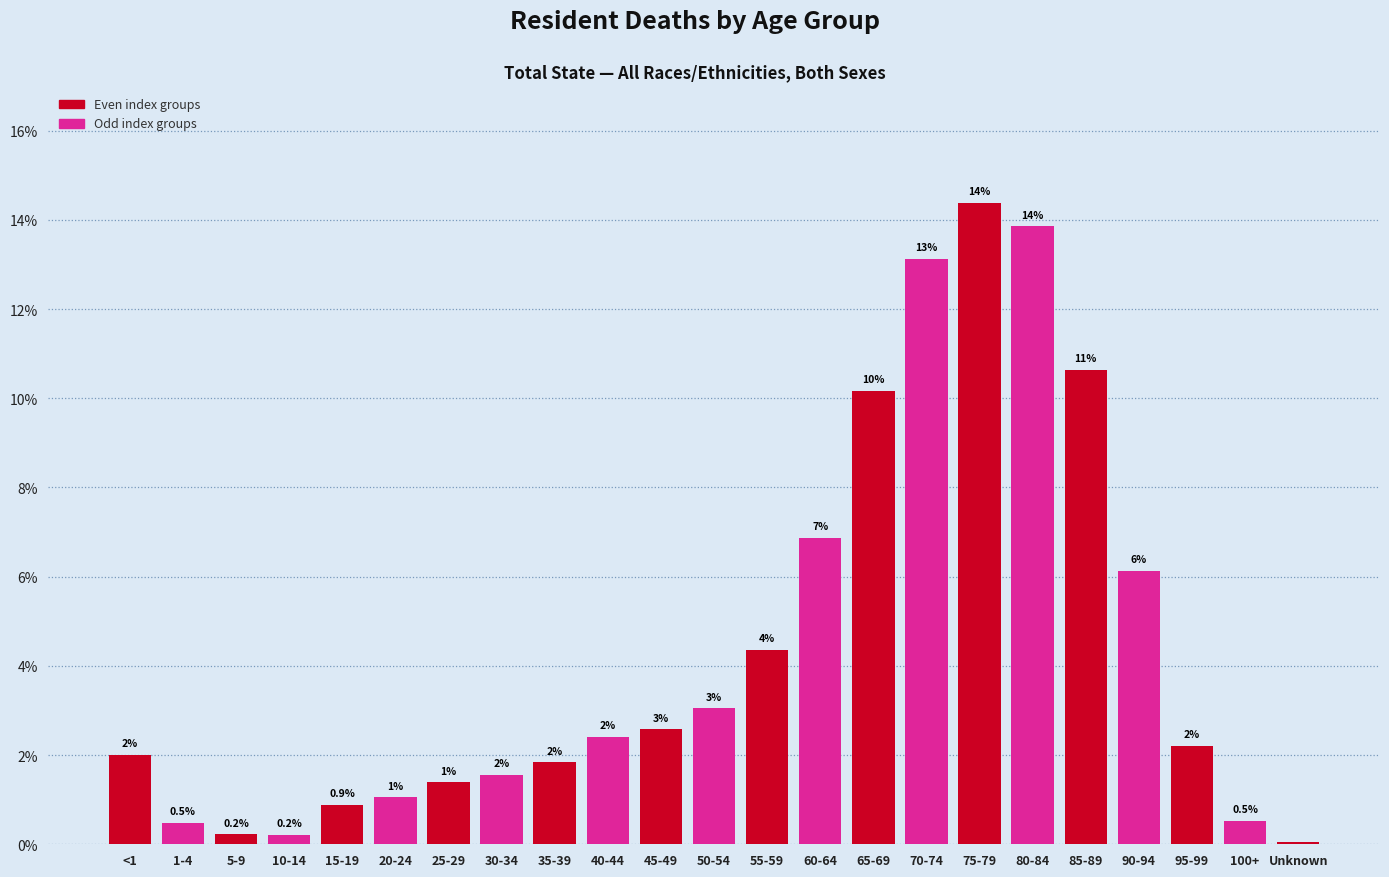

At which category does the chart reach its peak across all series?

75-79